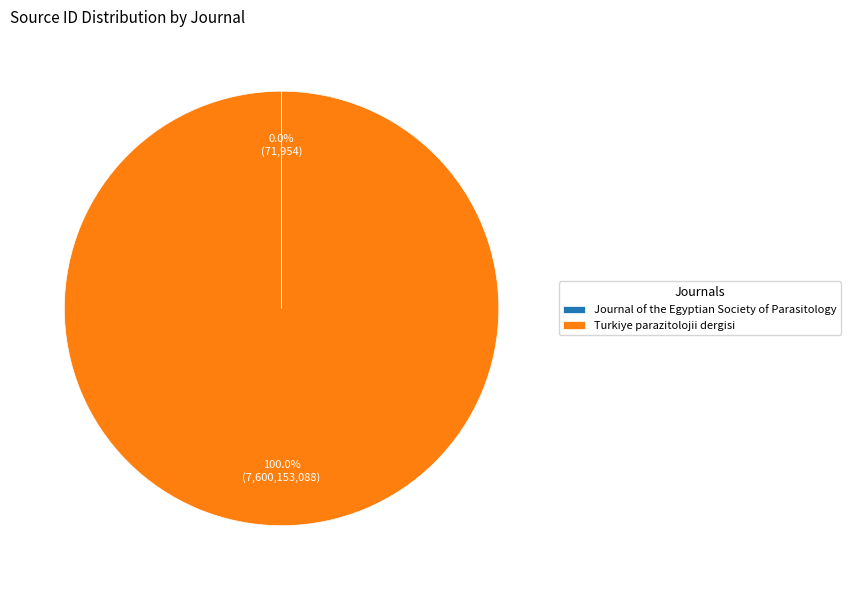

What is the majority slice?

Turkiye parazitolojii dergisi